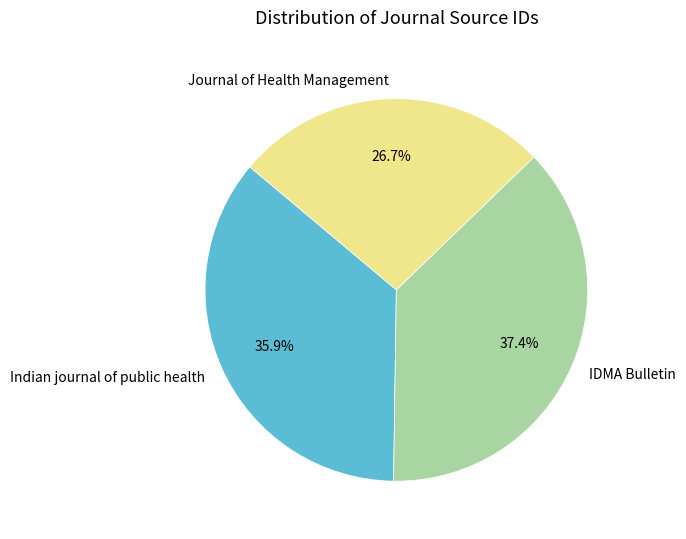

Which category has the smallest portion of the pie?

Journal of Health Management